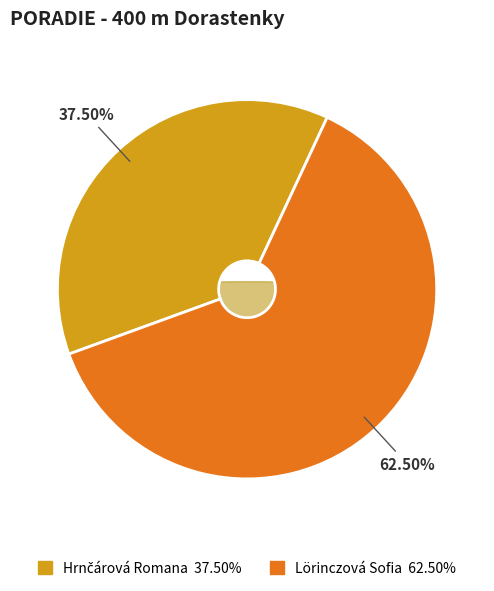

Does Hrnčárová Romana represent more than half of the total?

No